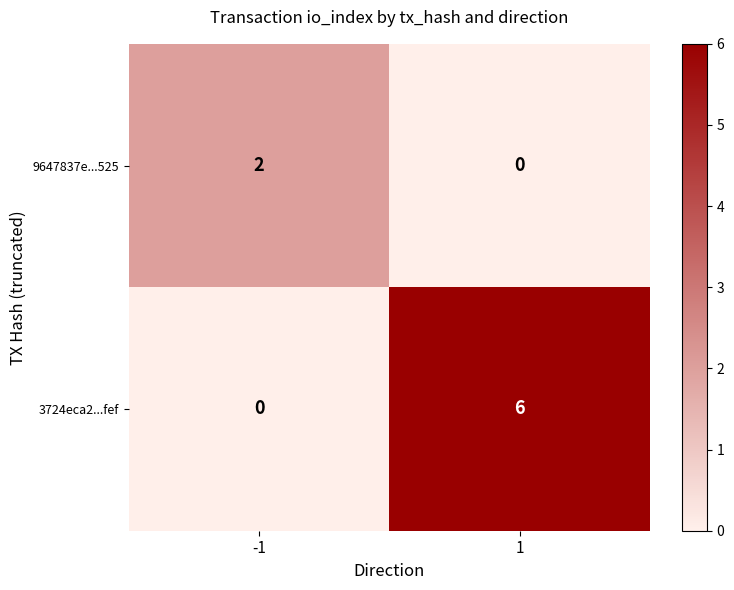

What is the spread (max minus min) of values at 1?

6